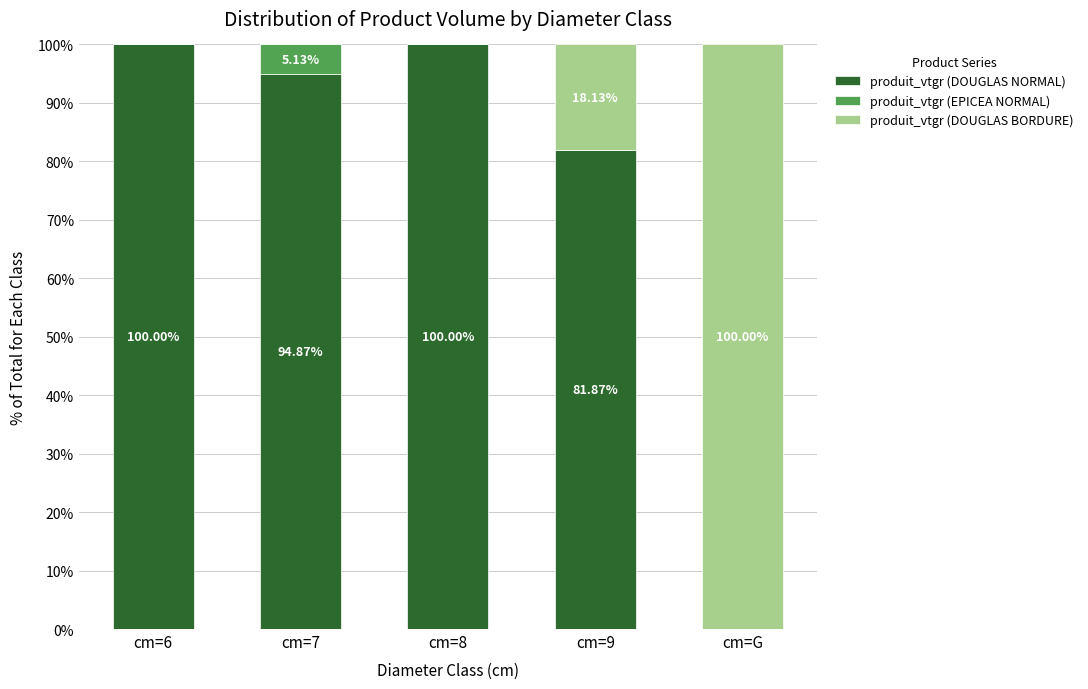

What is the total value across all series at cm=6?

100.0